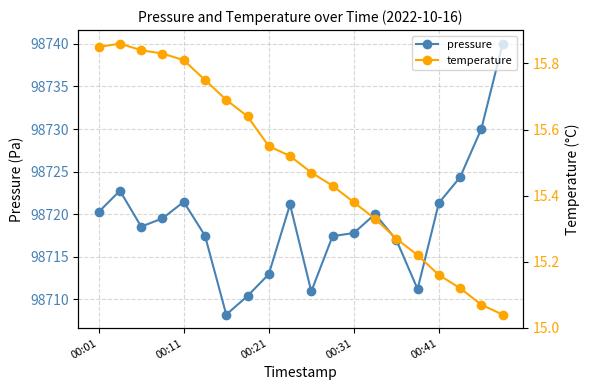

True or false: temperature has a value of 22.4 at 6.

False